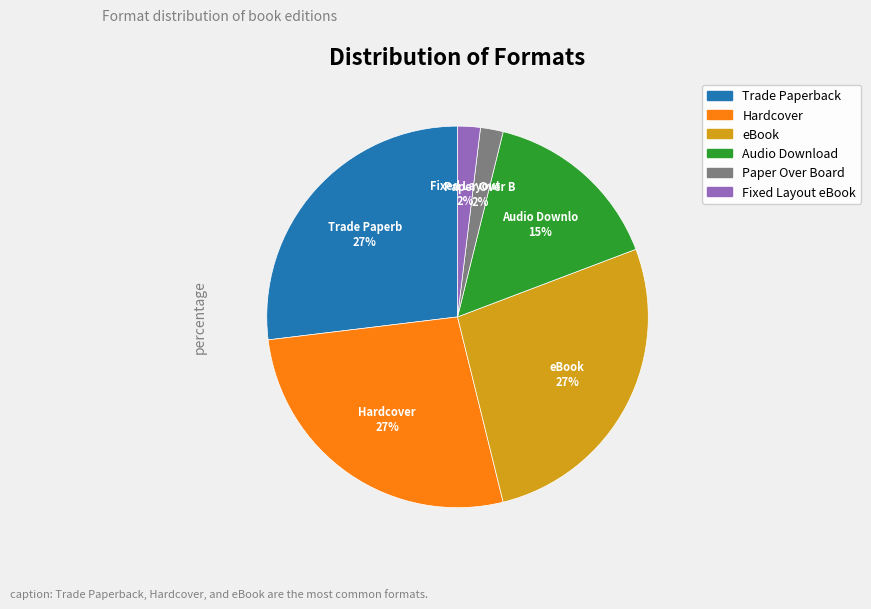

Combined, do Audio Download and eBook account for over 50%?

No